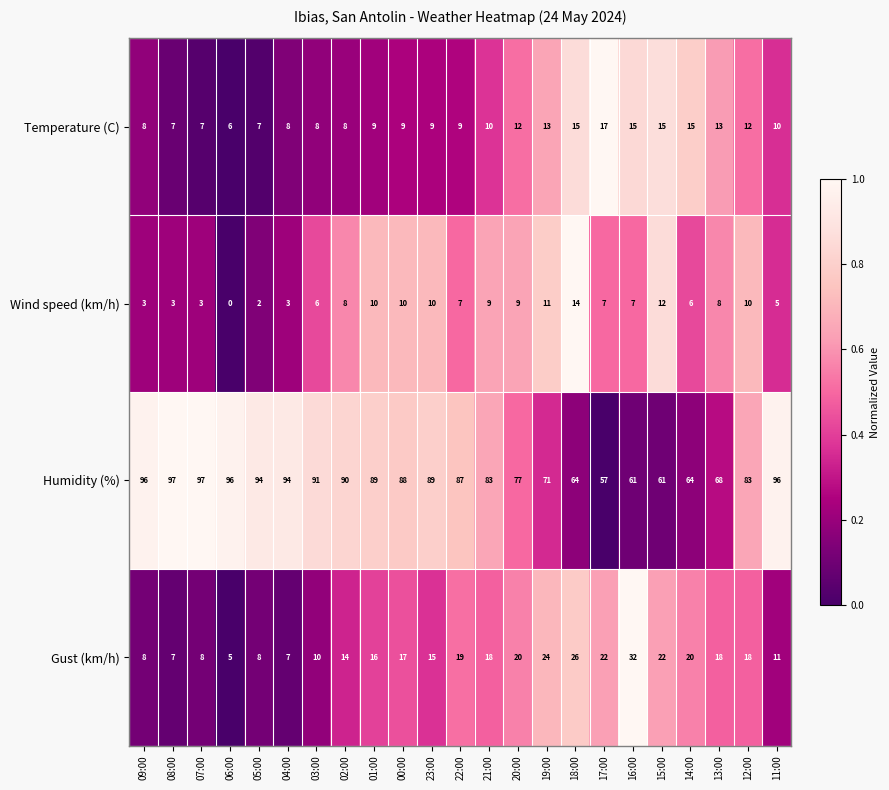

The value of Gust (km/h) at 19:00 is 24. True or false?

True